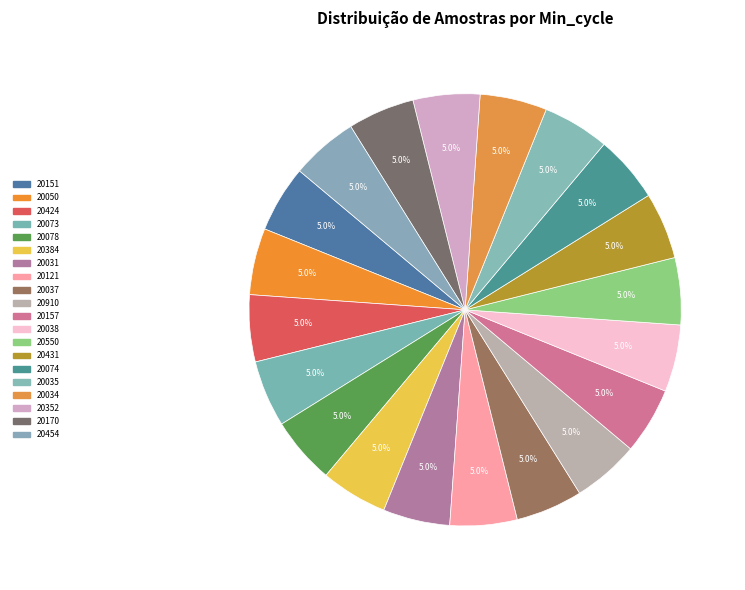

To the nearest percent, what is the combined percentage of 20424 and 20454?

10%